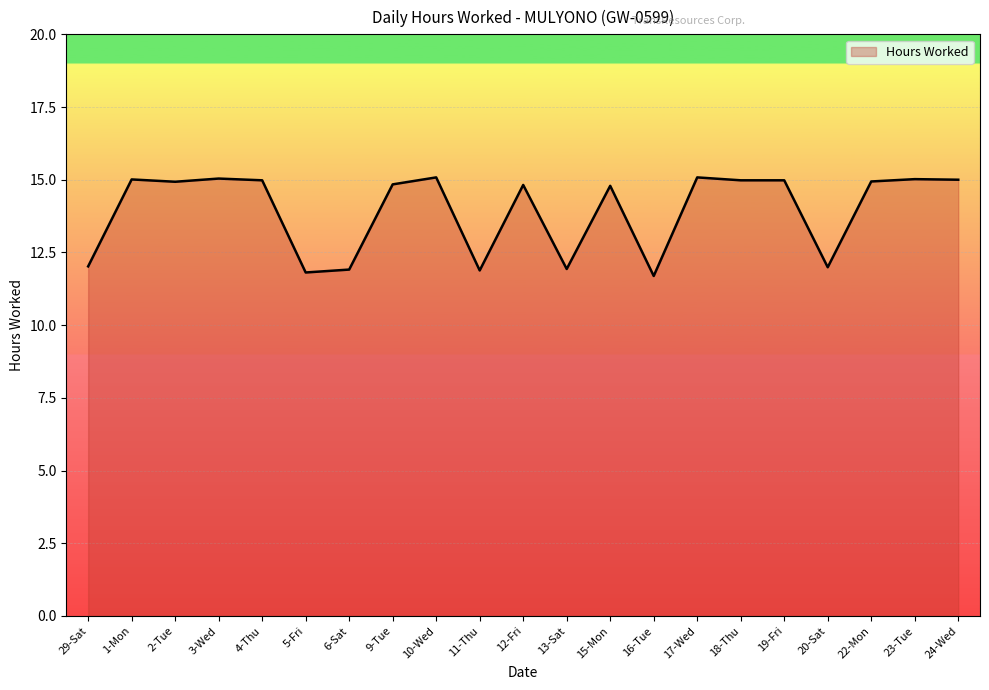

At which label does the data first exceed 14?

1-Mon